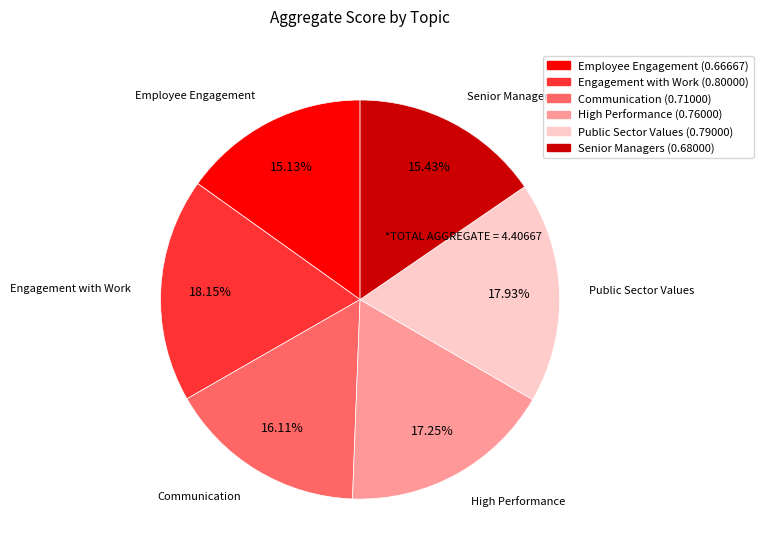

How many slices are in this pie chart?

6